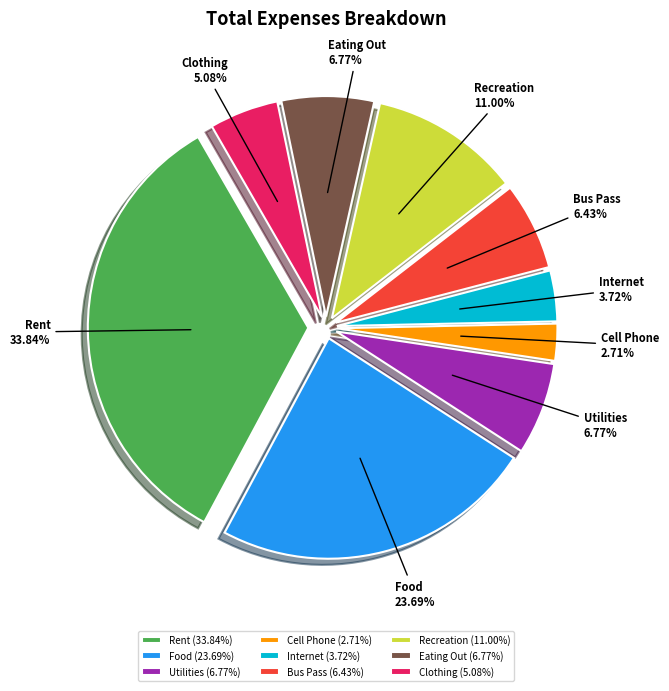

Is it true that Clothing is 5% of the pie?

True